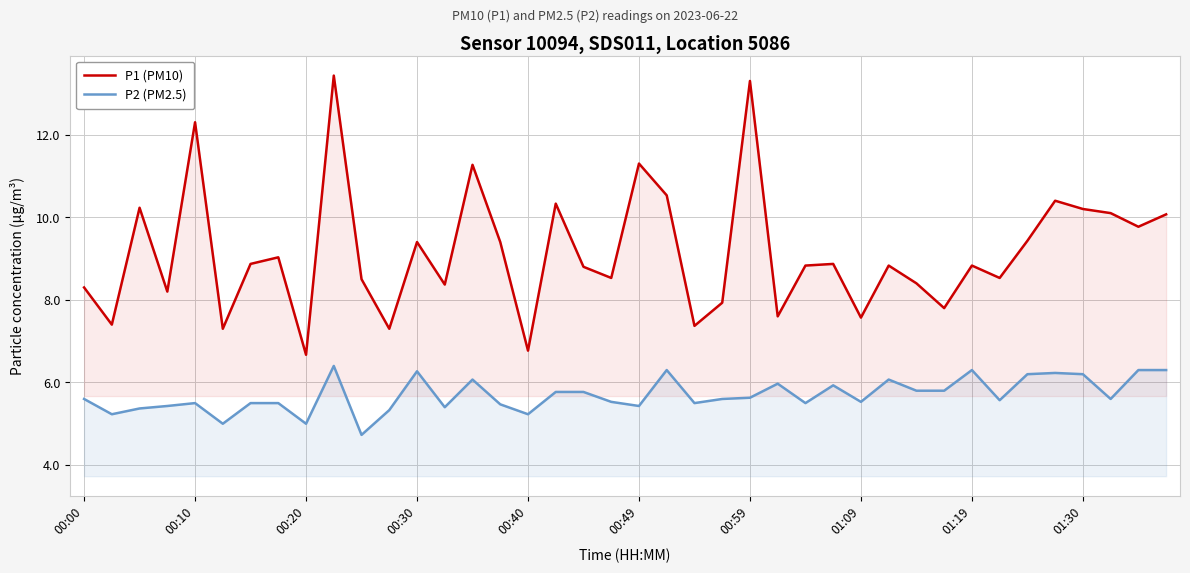

How many data points in P1 (PM10) are above 8?

30